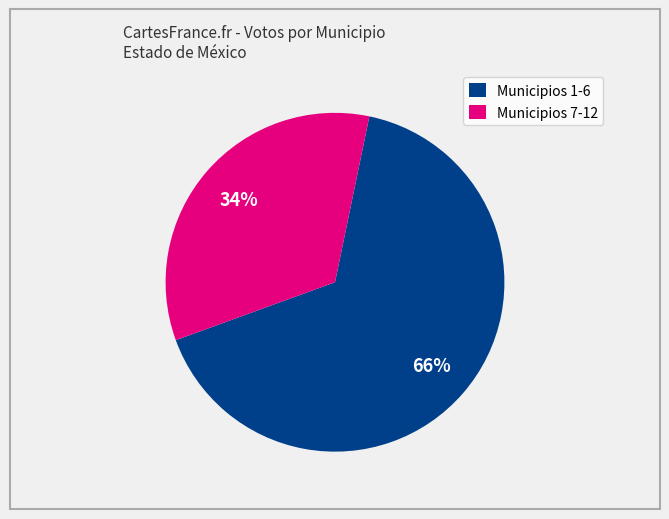

To the nearest percent, what portion does Municipios 7-12 represent?

34%